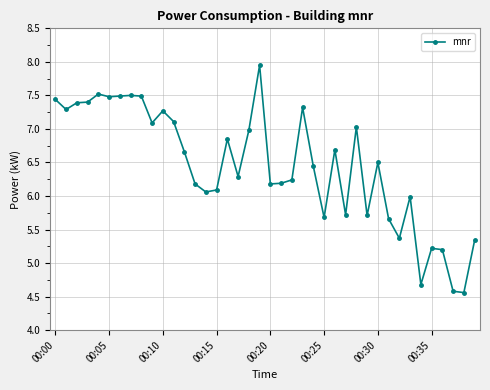

What is the value of the 1st point from the left?

7.4